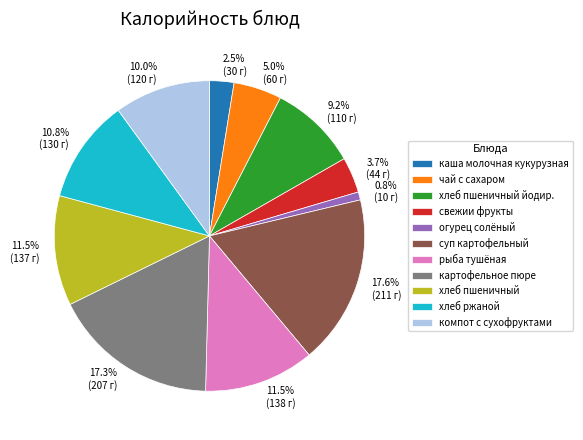

Is there any slice that represents more than half of the pie?

No